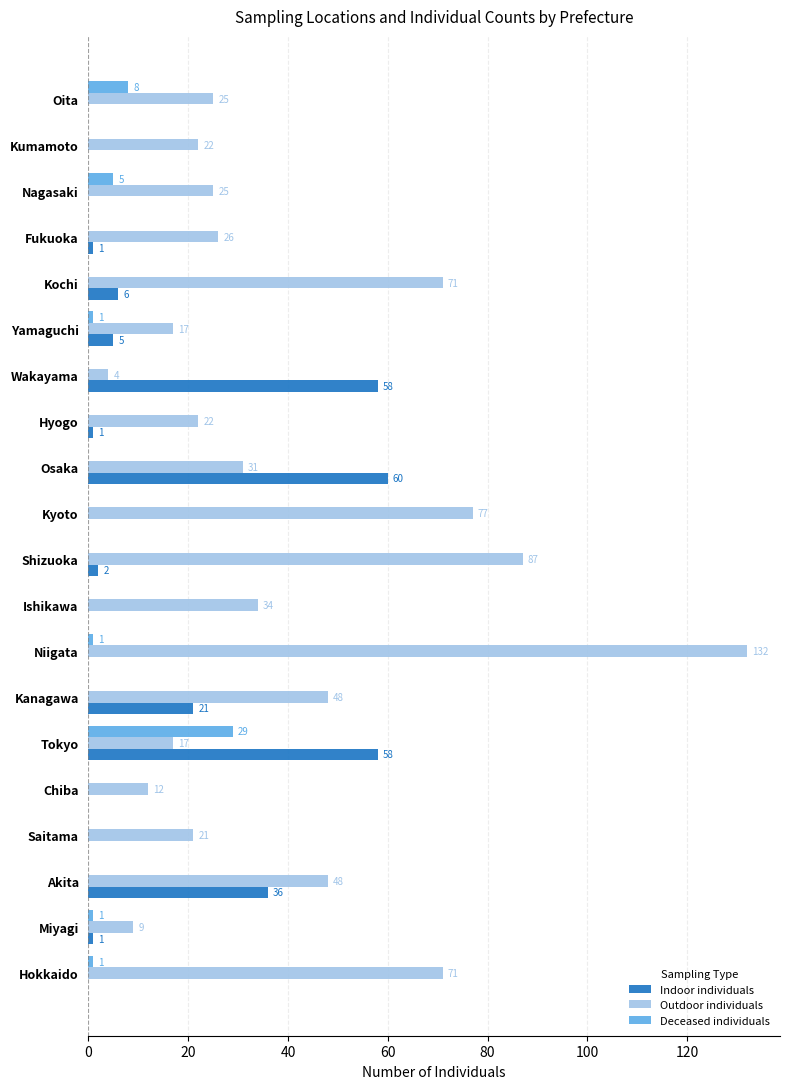

What are all the series names shown in the legend?

Indoor individuals, Outdoor individuals, Deceased individuals